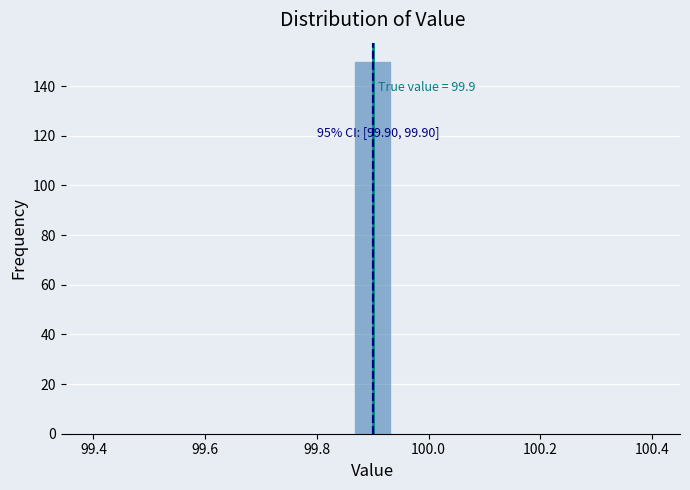

Around what value on the x-axis is the tallest bar? Give the approximate position of its centre, as read against the axis.

99.90